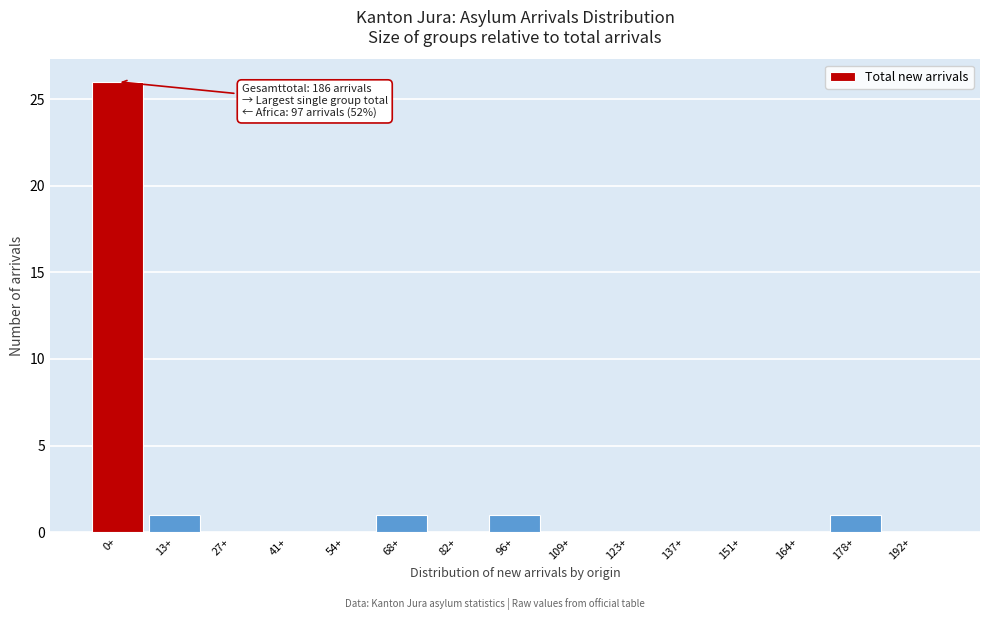

Reading left to right, transcribe all the data shown in this chart.

0+=26	13+=1	27+=0	41+=0	54+=0	68+=1	82+=0	96+=1	109+=0	123+=0	137+=0	151+=0	164+=0	178+=1	192+=0